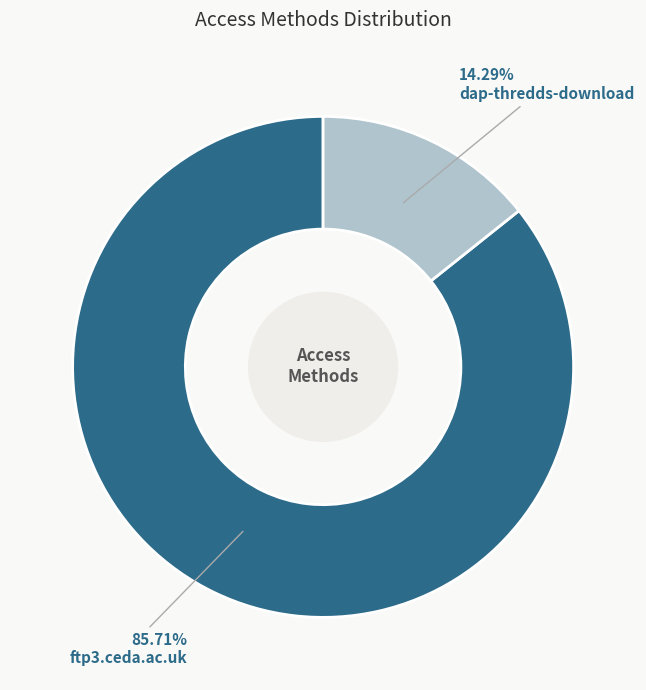

Which has a higher value, ftp3.ceda.ac.uk or dap-thredds-download?

ftp3.ceda.ac.uk